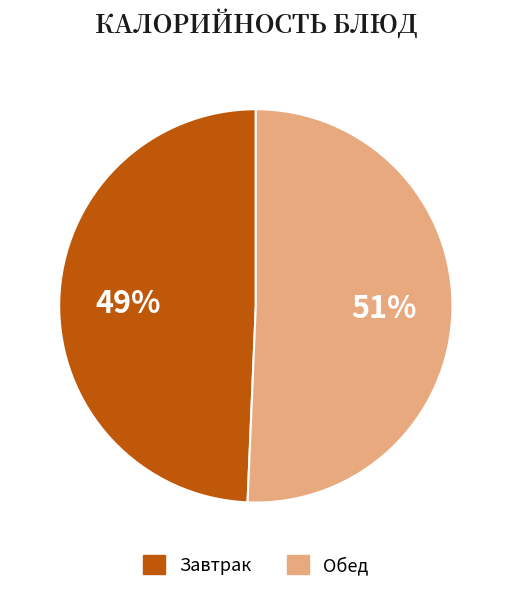

Which slice is the largest?

Обед